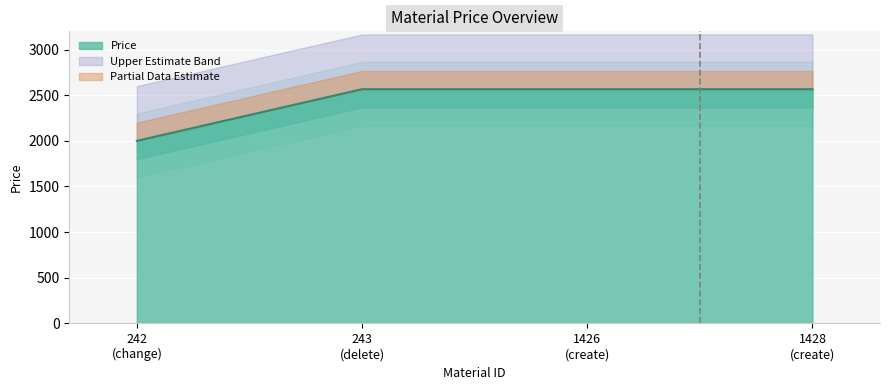

What is the average value?

2424